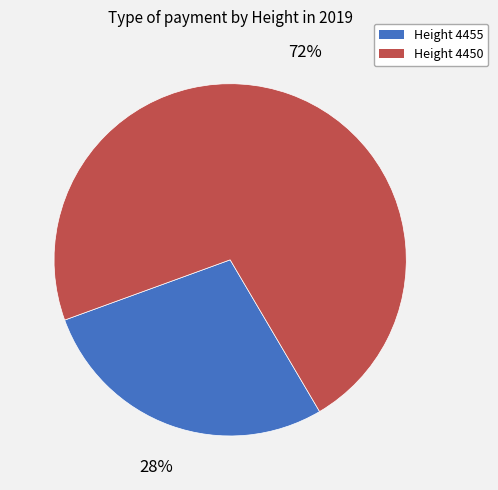

To the nearest percent, what is the difference between the largest and smallest slice percentages?

44%